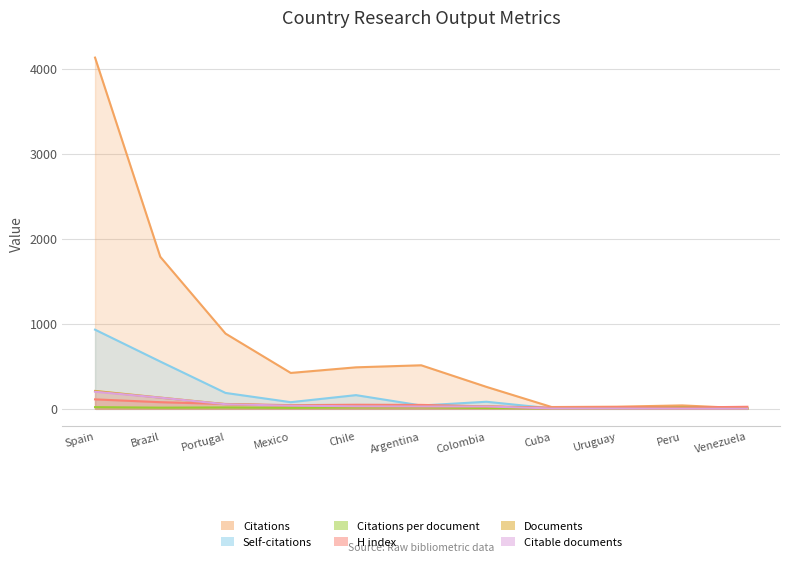

What is the greatest value displayed?

4131.0